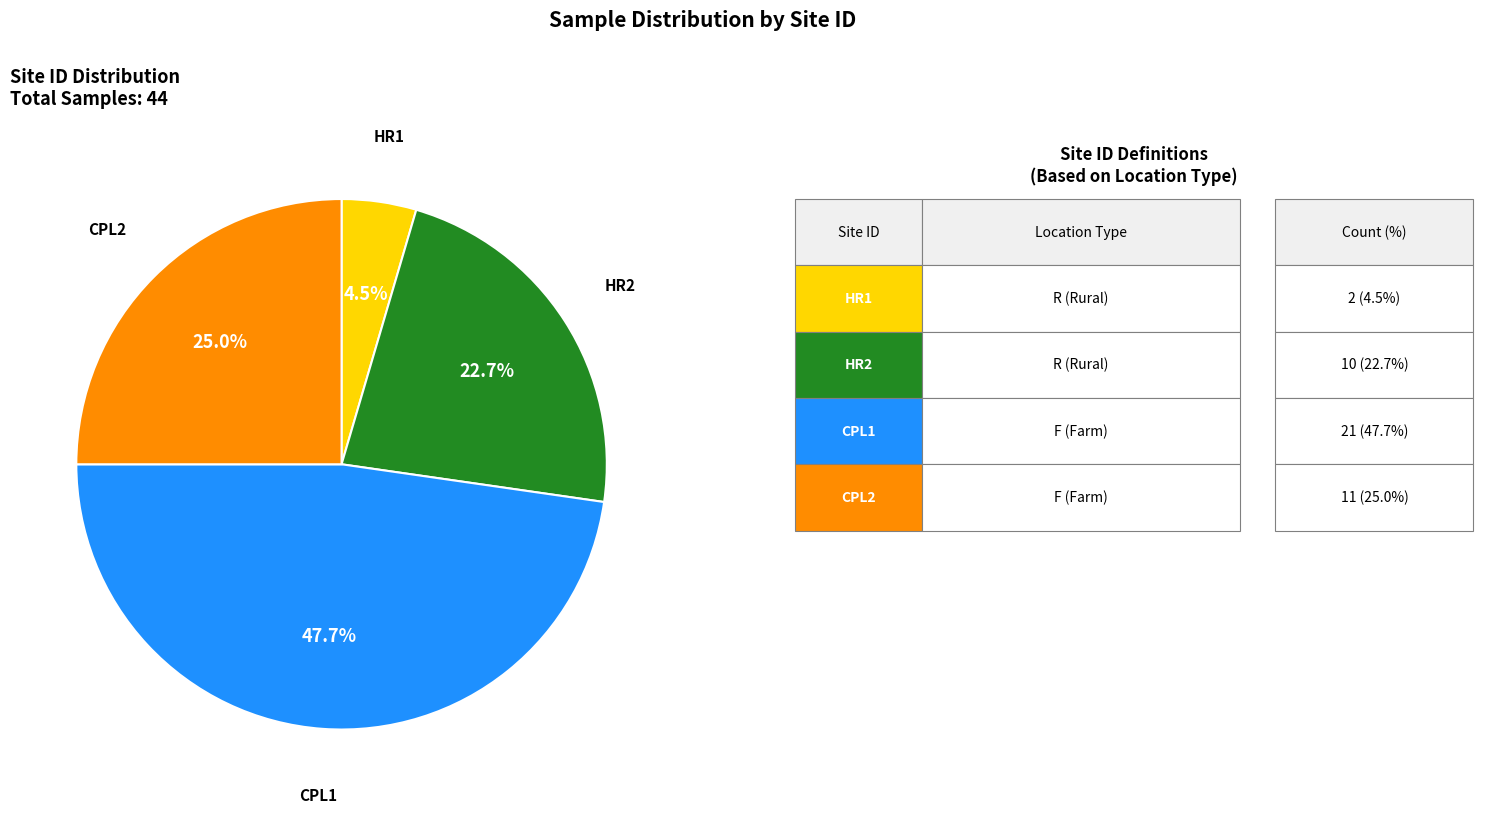

Does any single category account for the majority?

No